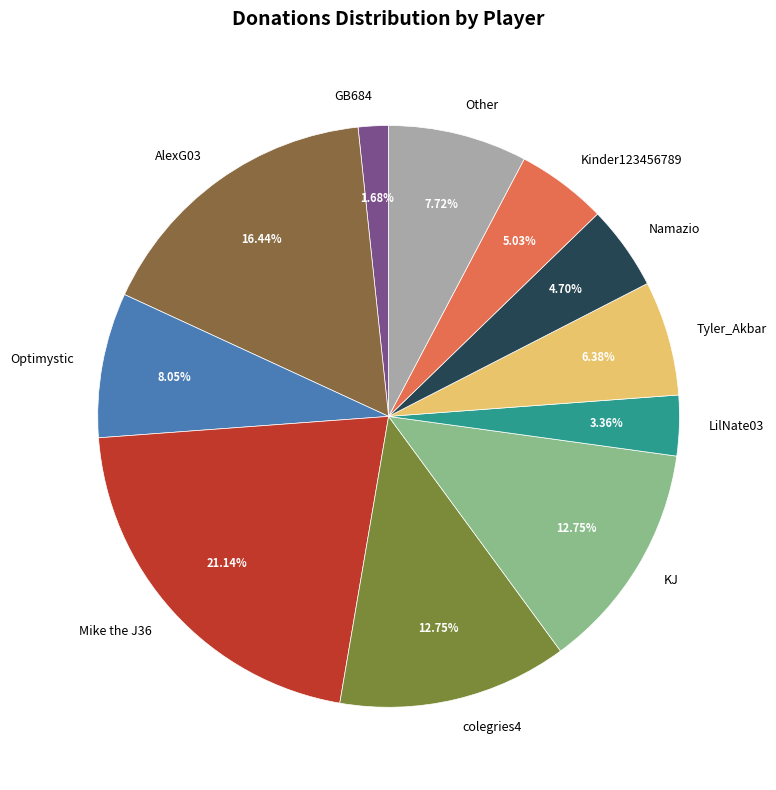

To the nearest percent, what percentage of the pie is Optimystic?

8%